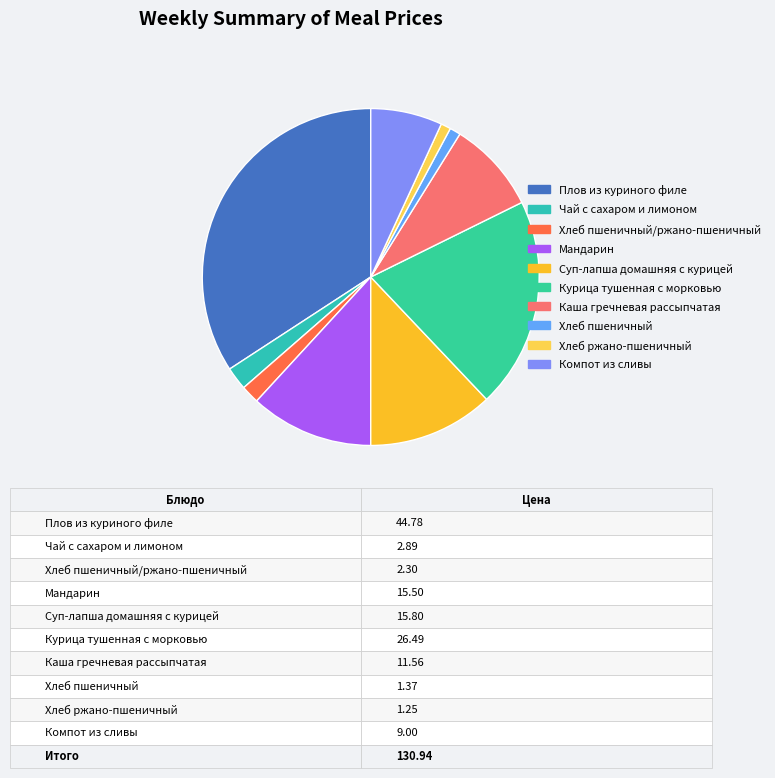

Rank the categories by value from highest to lowest.

Плов из куриного филе, Курица тушенная с морковью, Суп-лапша домашняя с курицей, Мандарин, Каша гречневая рассыпчатая, Компот из сливы, Чай с сахаром и лимоном, Хлеб пшеничный/ржано-пшеничный, Хлеб пшеничный, Хлеб ржано-пшеничный